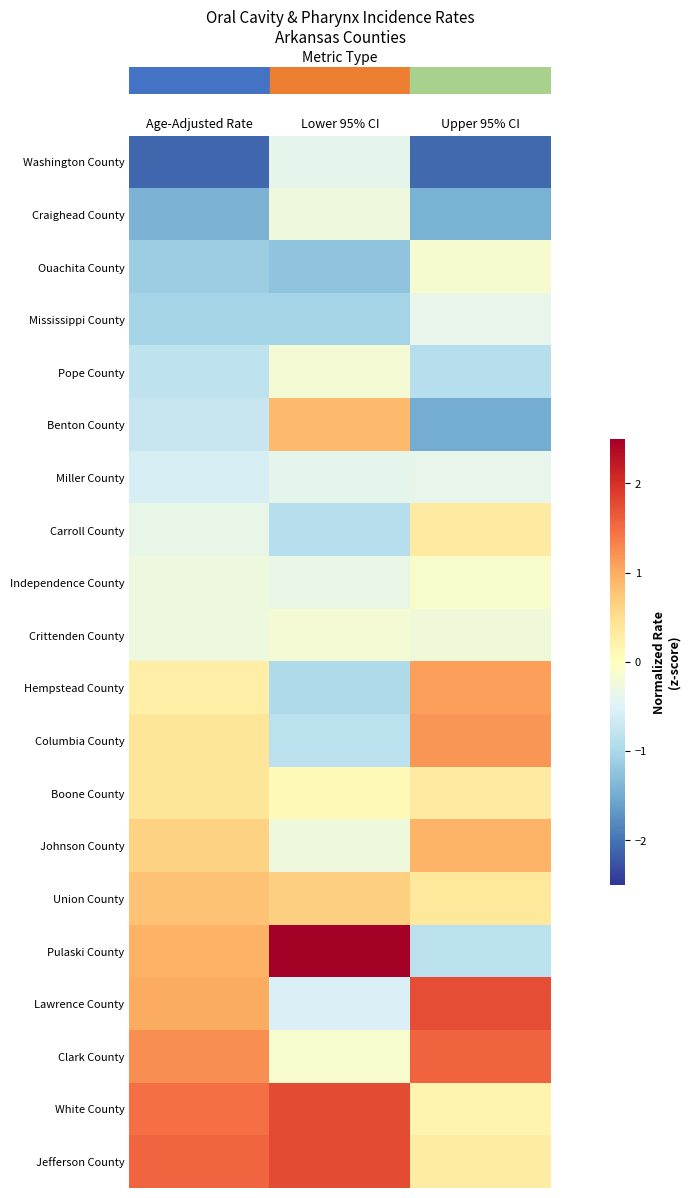

What is the smallest value displayed?

-2.1